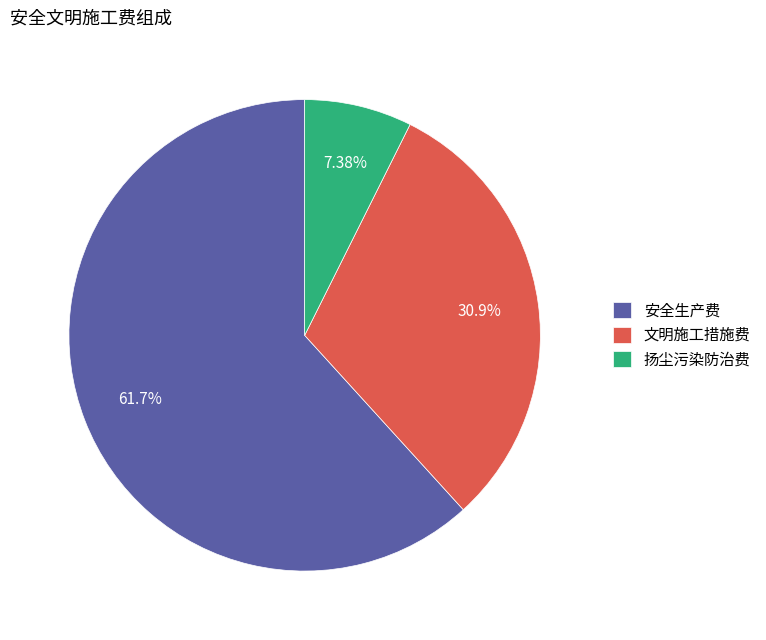

What is the ratio of the value at 文明施工措施费 to the value at 安全生产费?

0.5